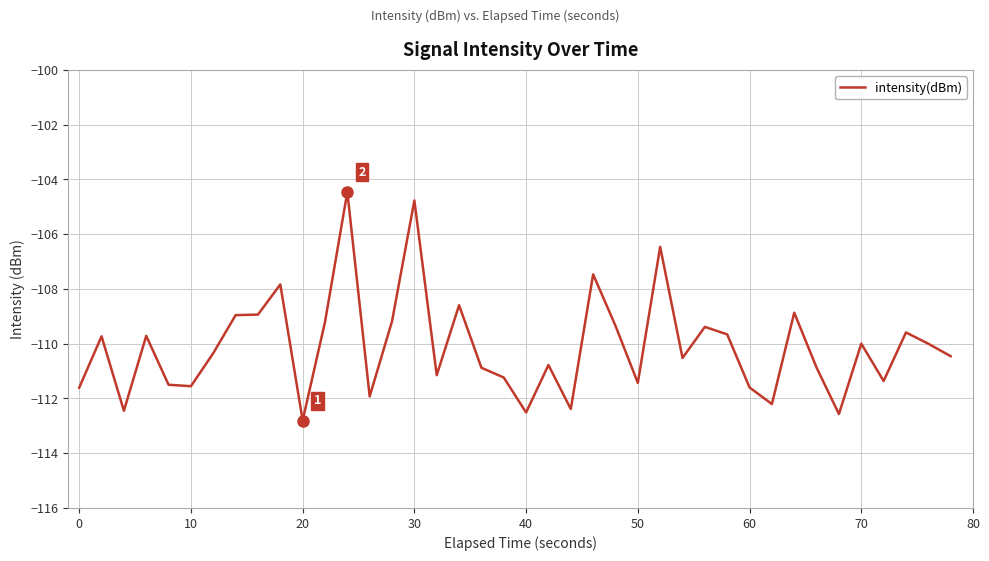

What is the difference between the maximum and minimum values?

8.3